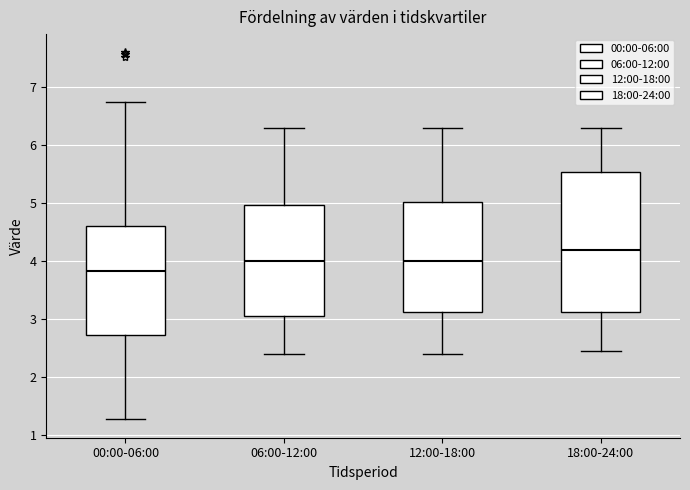

Which box's median line is the highest?

18:00-24:00